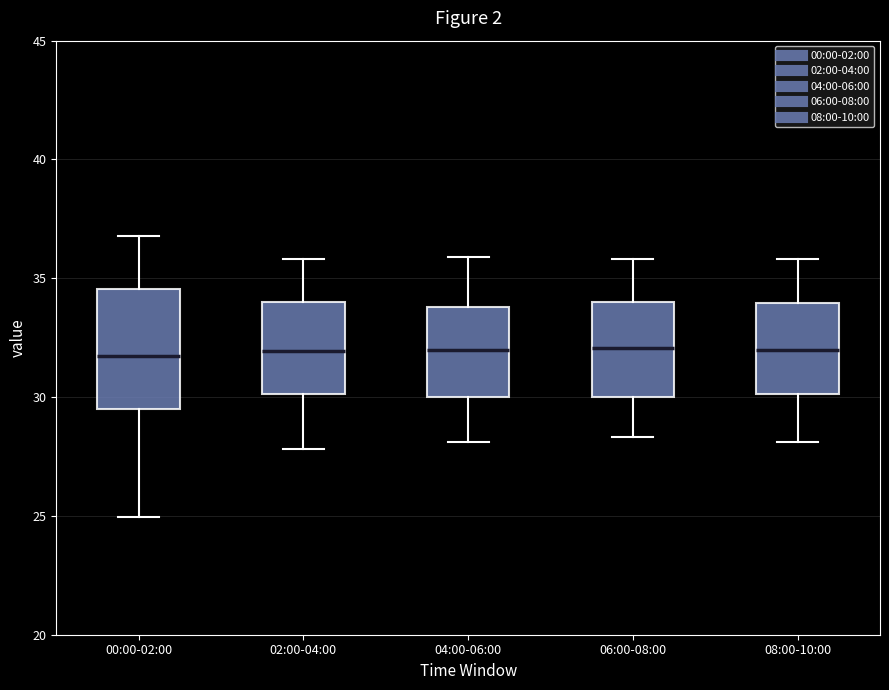

Reading left to right, transcribe this box plot: for each box, give where its median line is, the range the box spans, and where its two whiskers end, as read against the y-axis. The values are not printed on the chart, so give them approximately, as read against the axis.

00:00-02:00: median 32.0, box 29.5 to 34.5, whiskers 25.0 to 37.0
02:00-04:00: median 32.0, box 30.0 to 34.0, whiskers 28.0 to 36.0
04:00-06:00: median 32.0, box 30.0 to 34.0, whiskers 28.0 to 36.0
06:00-08:00: median 32.0, box 30.0 to 34.0, whiskers 28.5 to 36.0
08:00-10:00: median 32.0, box 30.0 to 34.0, whiskers 28.0 to 36.0